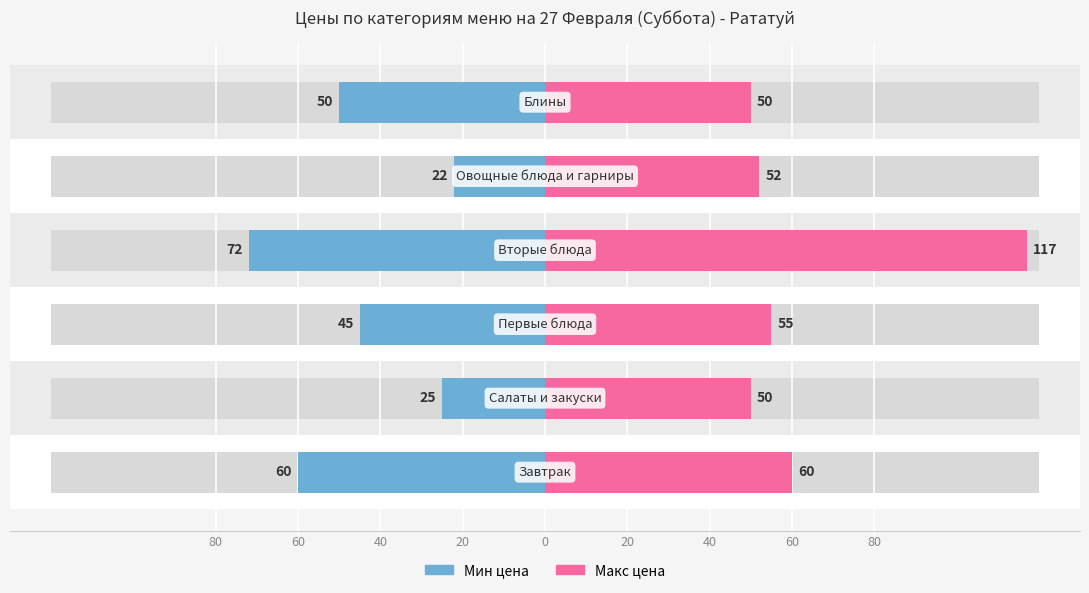

Which series has the largest range (max minus min)?

Макс цена